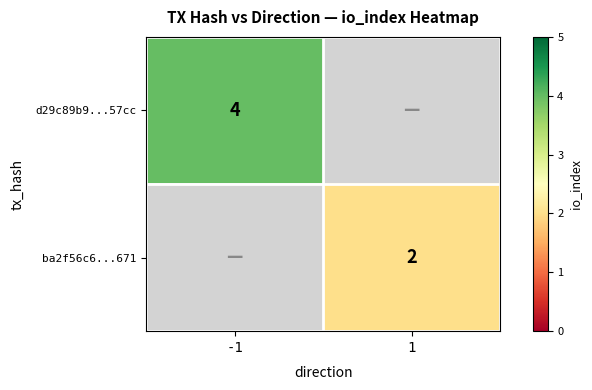

Is it true that d29c89b9...57cc equals 4 at -1?

True